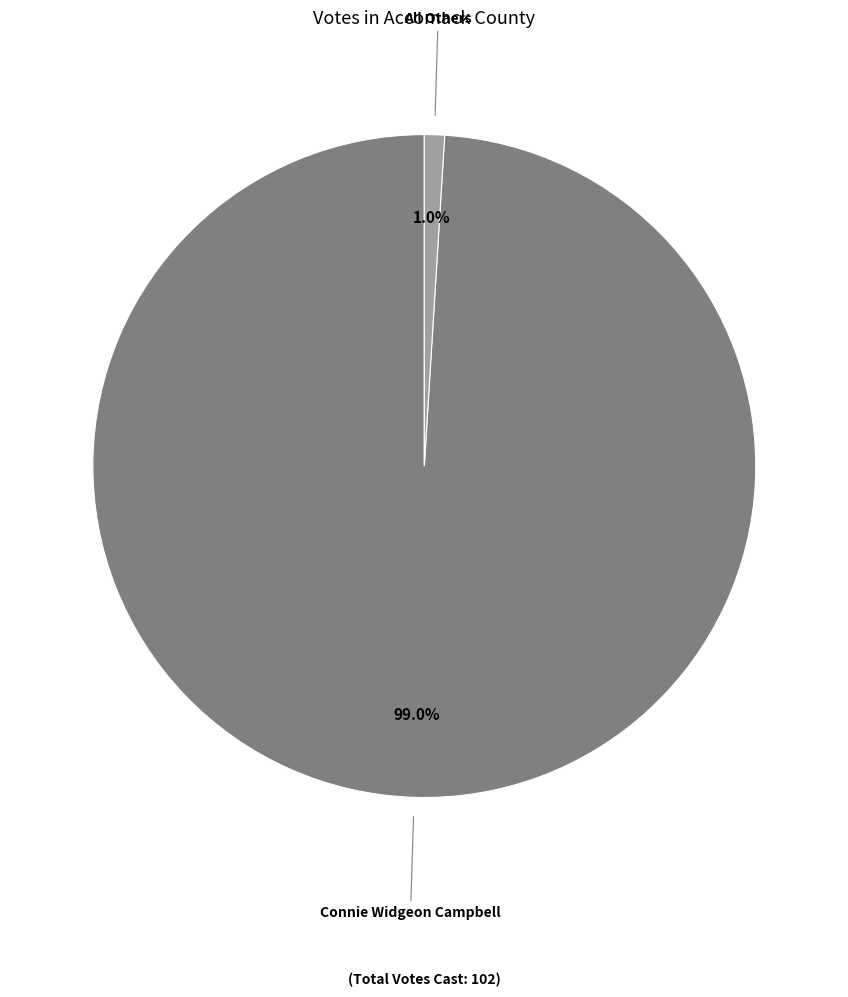

To the nearest percent, what is the average slice percentage?

50%